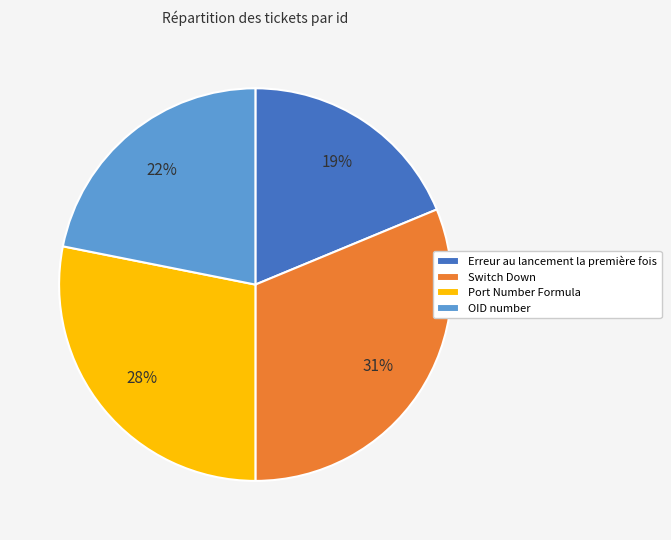

To the nearest percent, what is the combined percentage of Switch Down and Erreur au lancement la première fois?

50%